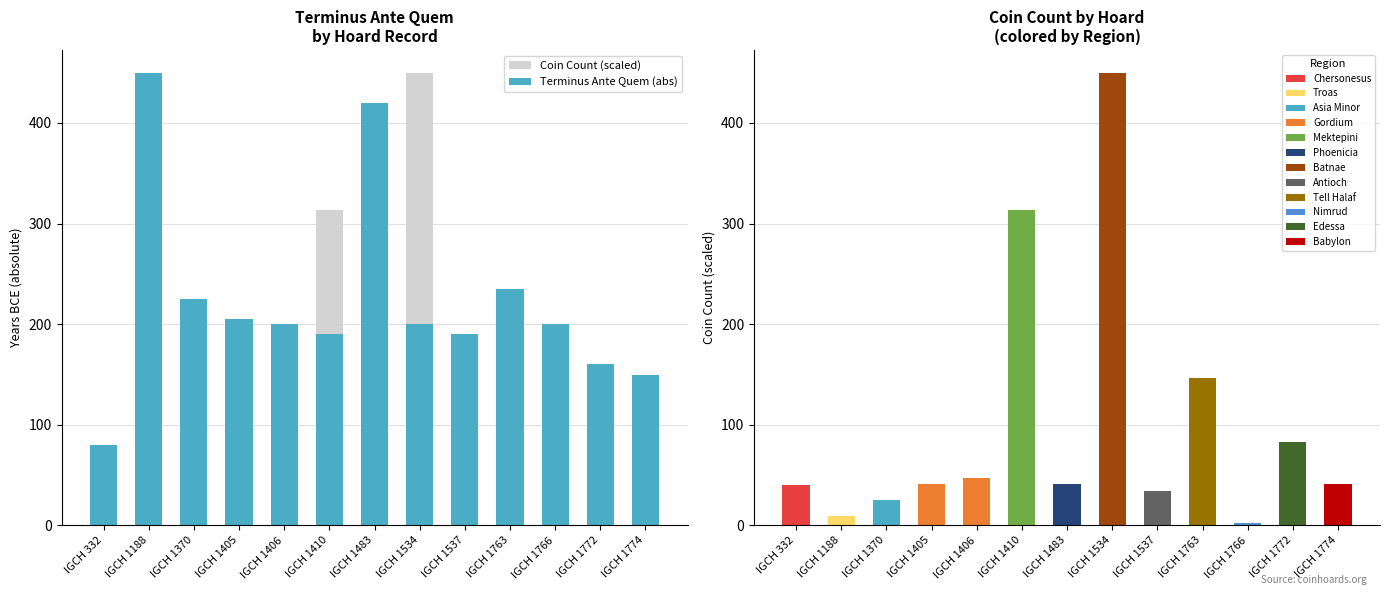

Count the number of categories in the chart.

13